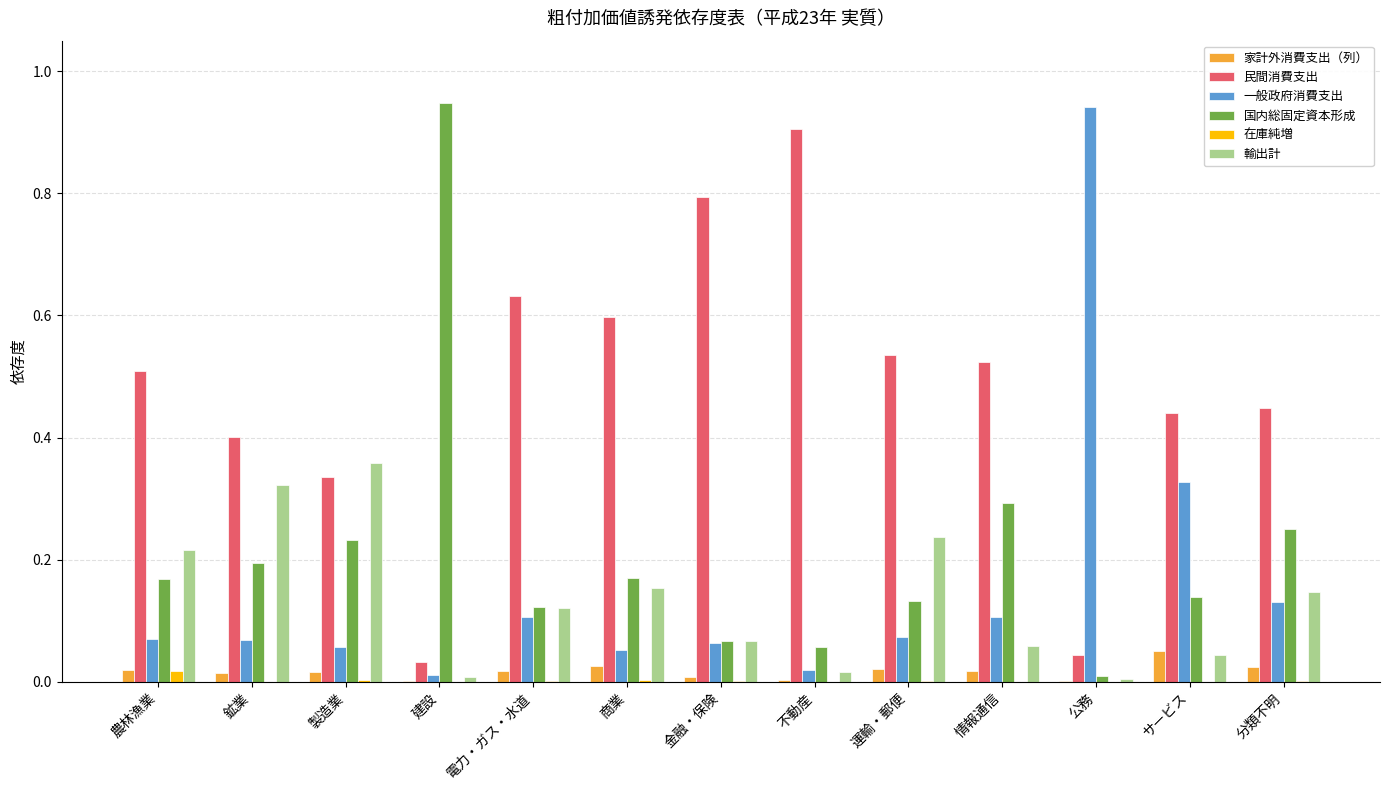

Is the value of 在庫純増 at 公務 greater than the value of 一般政府消費支出 at 電力・ガス・水道?

No